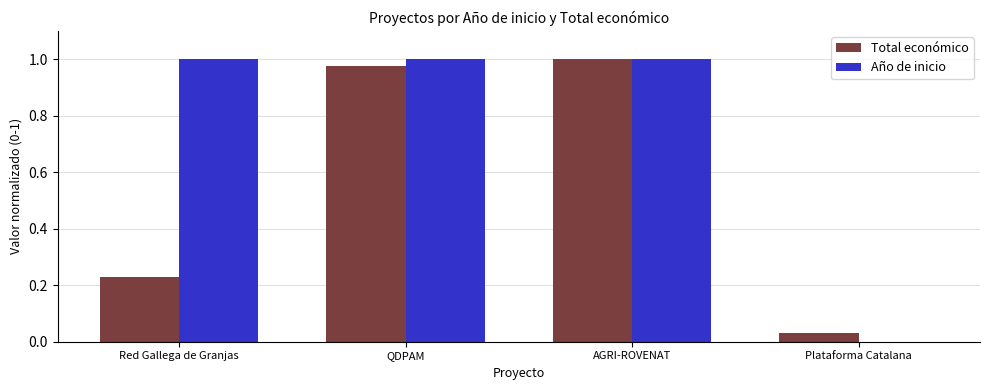

True or false: Año de inicio has a value of 0.3 at QDPAM.

False